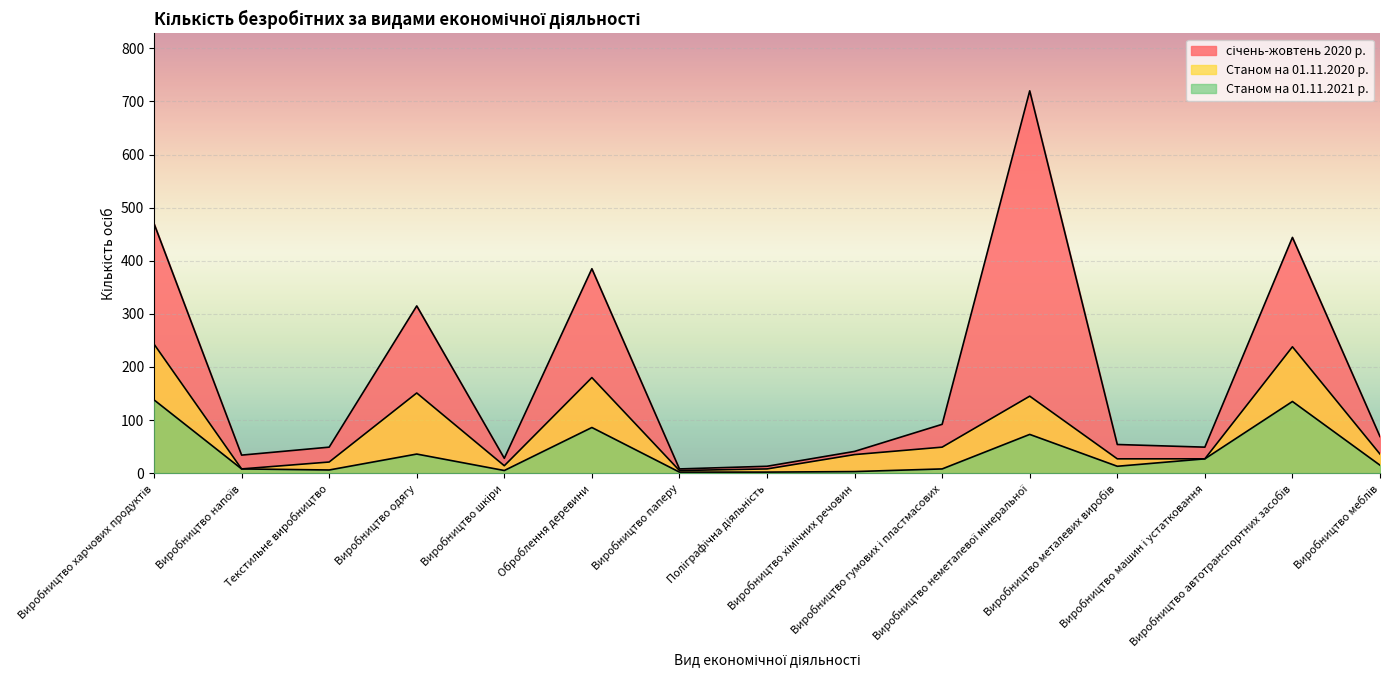

Which series has the largest total across all categories?

січень-жовтень 2020 р.